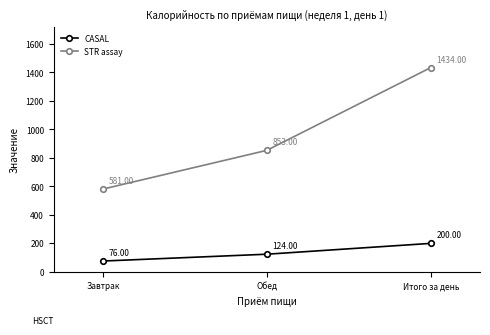

What position from the right is Завтрак?

3